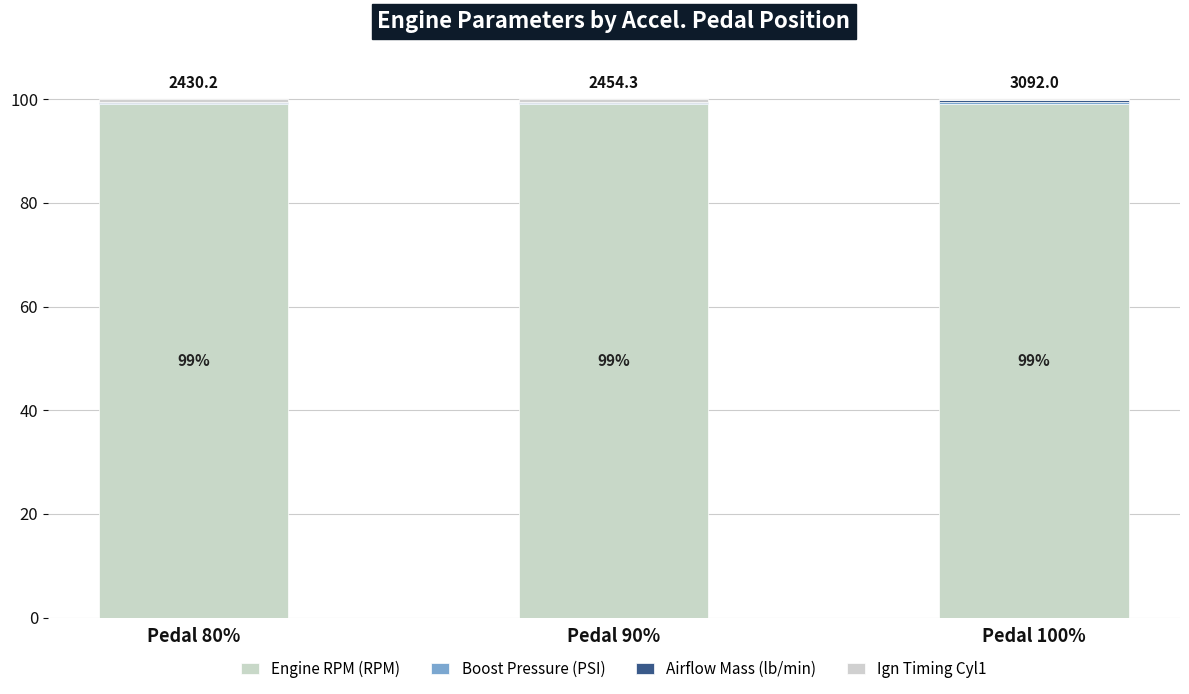

How many series are shown in this chart?

4